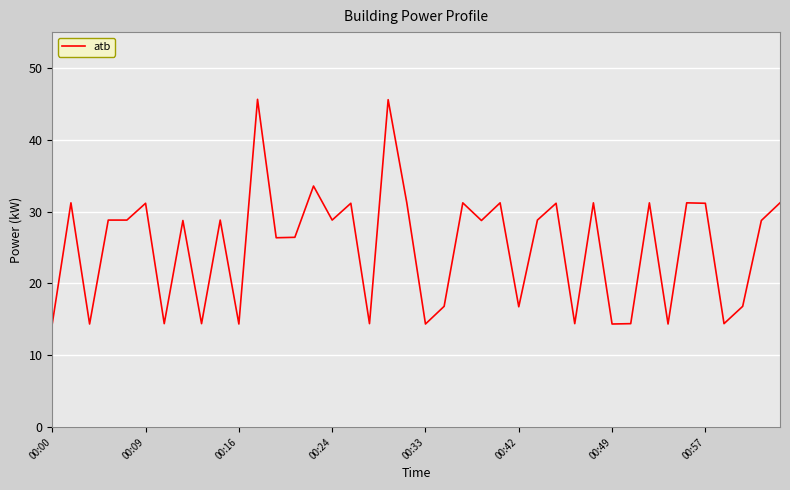

Does the chart display data point markers on the line(s)?

No